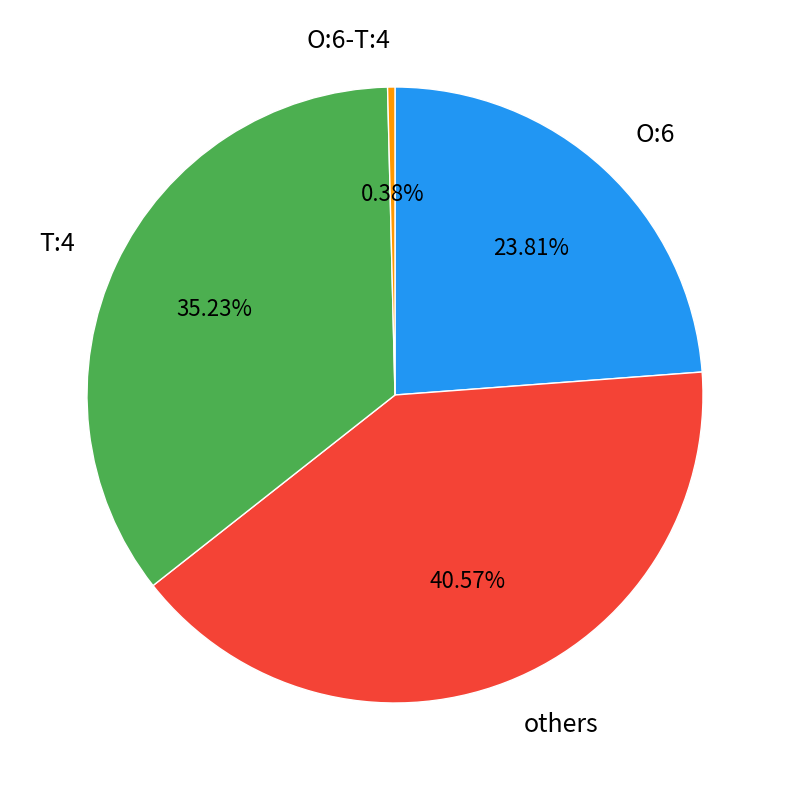

Which has a higher value, others or T:4?

others